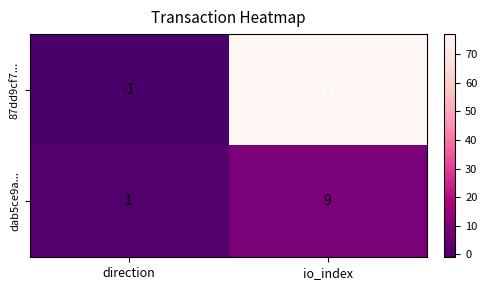

At which category does the chart reach its peak across all series?

io_index